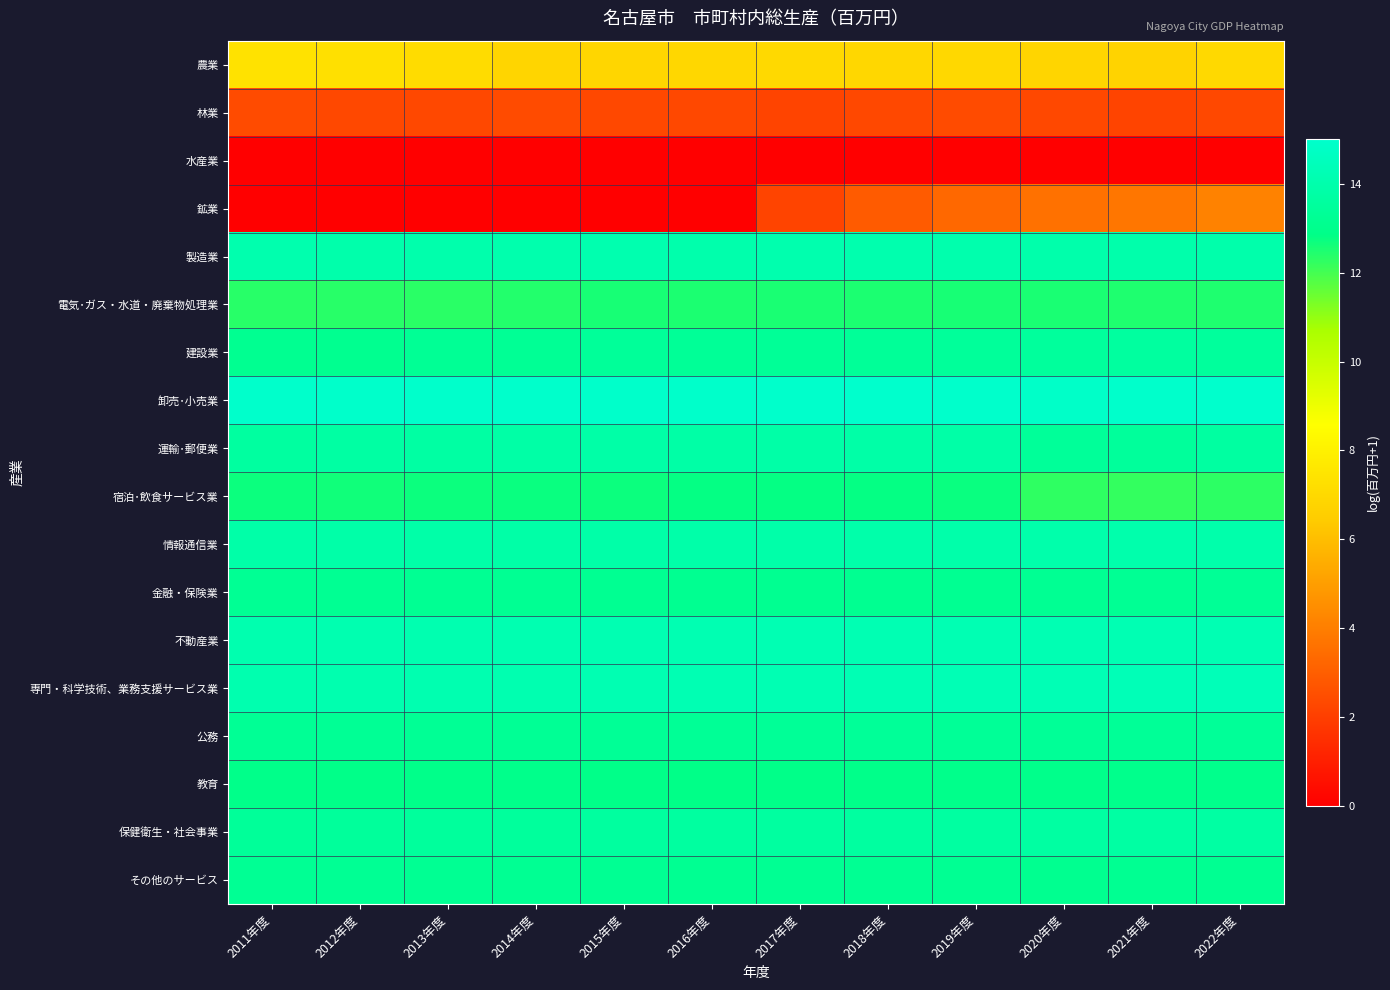

Between 2015年度 and 2017年度, which series saw the biggest shift?

鉱業